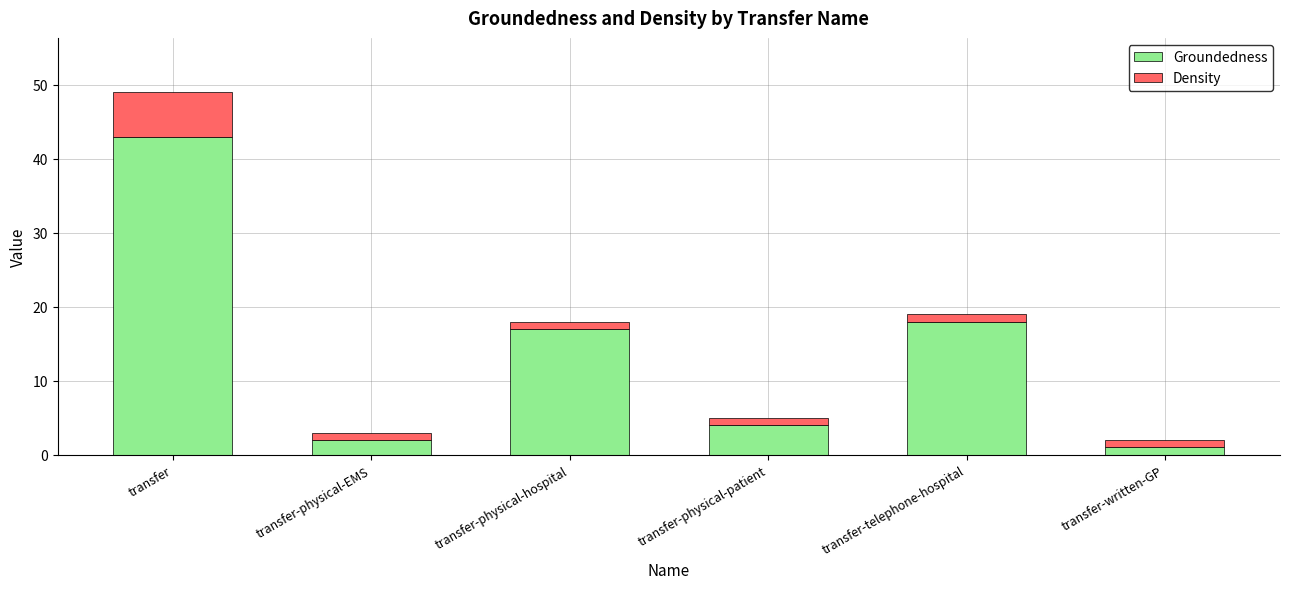

Which category has the highest value in the Groundedness series?

transfer